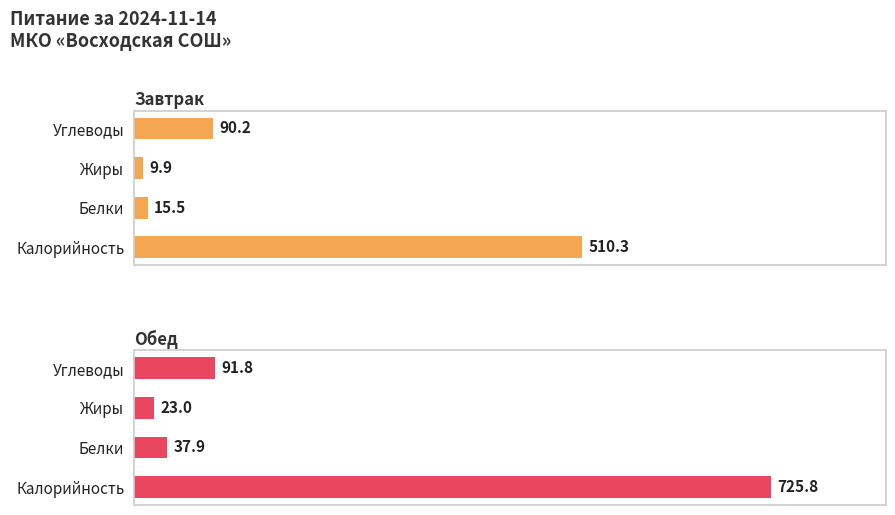

List the series in order of their overall mean, highest first.

Обед, Завтрак